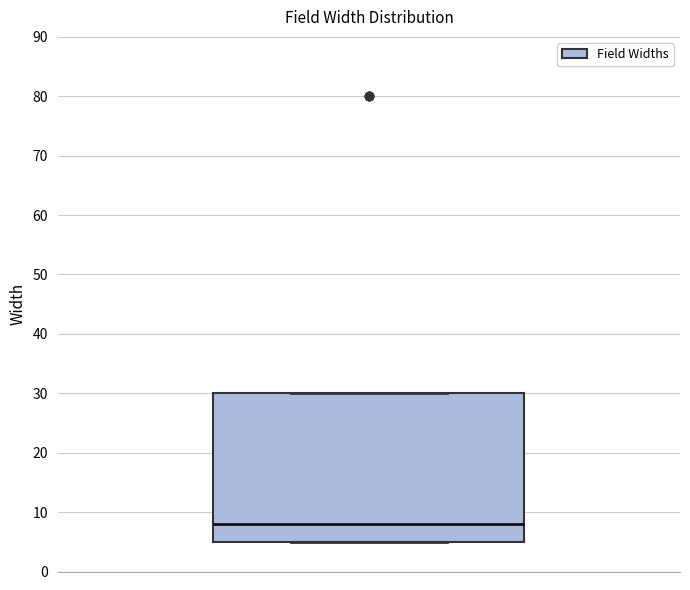

Where is the lower edge of the box on the y-axis? The values are not printed on the chart, so give them approximately, as read against the axis.

5